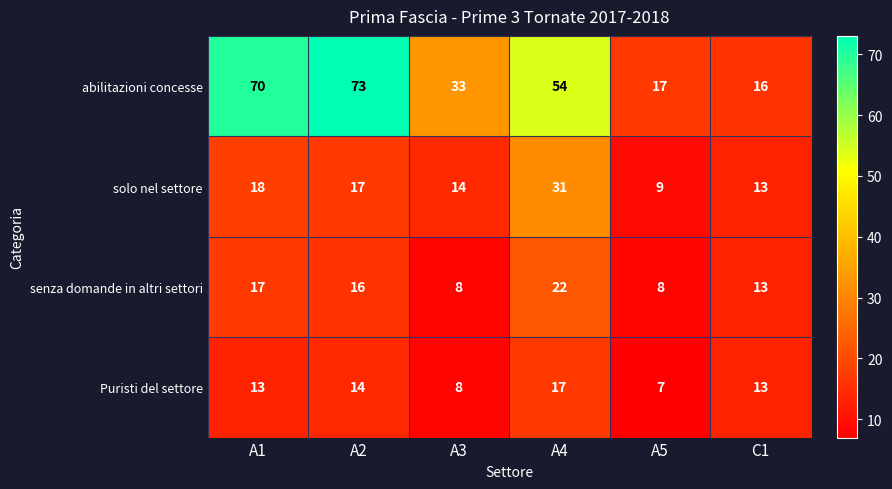

Reading left to right, extract all data points from this chart.

abilitazioni concesse: 70	73	33	54	17	16
solo nel settore: 18	17	14	31	9	13
senza domande in altri settori: 17	16	8	22	8	13
Puristi del settore: 13	14	8	17	7	13